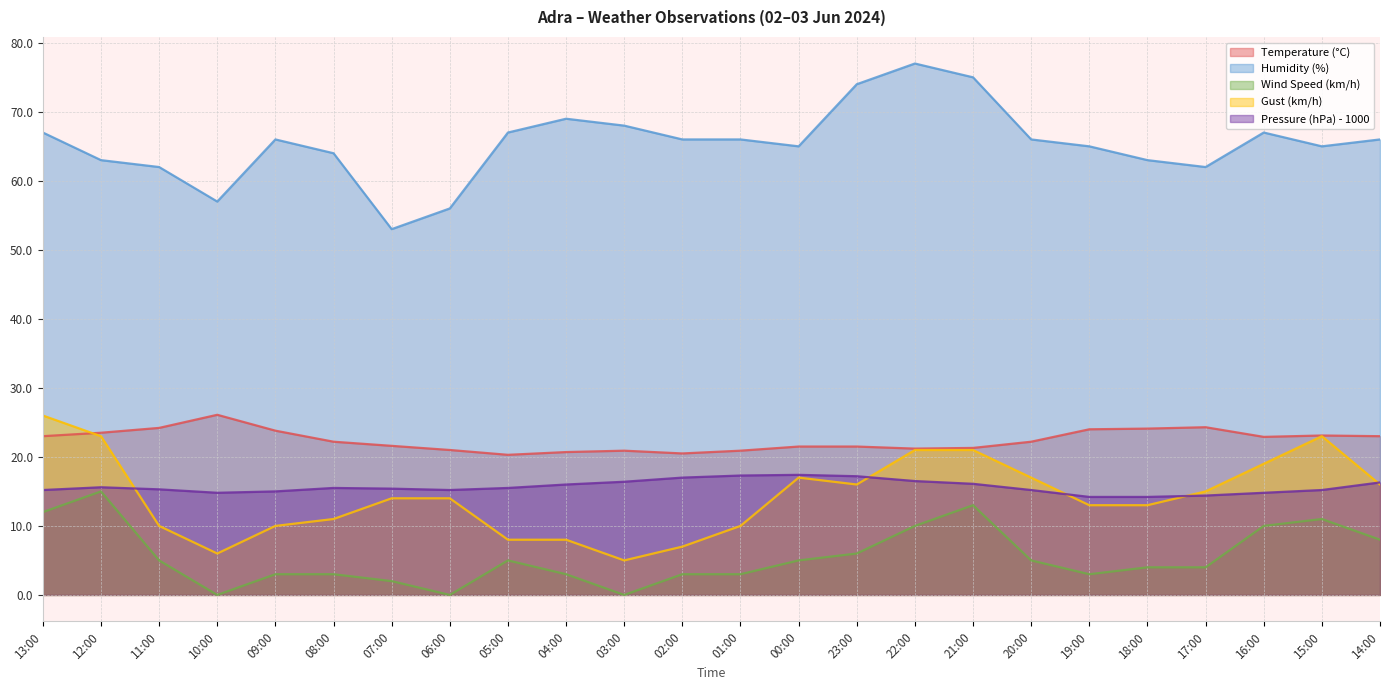

How many series are shown in this chart?

5